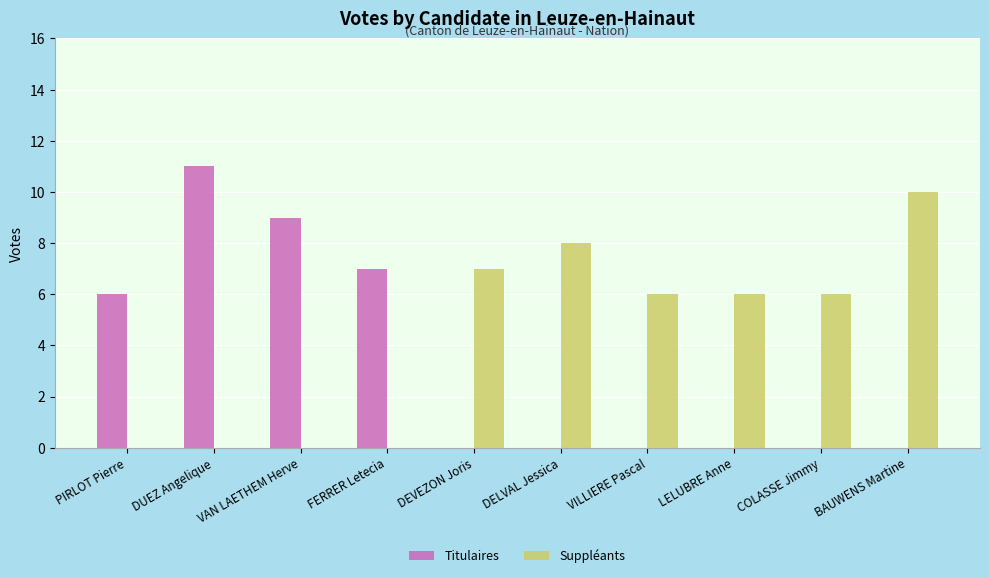

What is the maximum value shown in the chart?

11